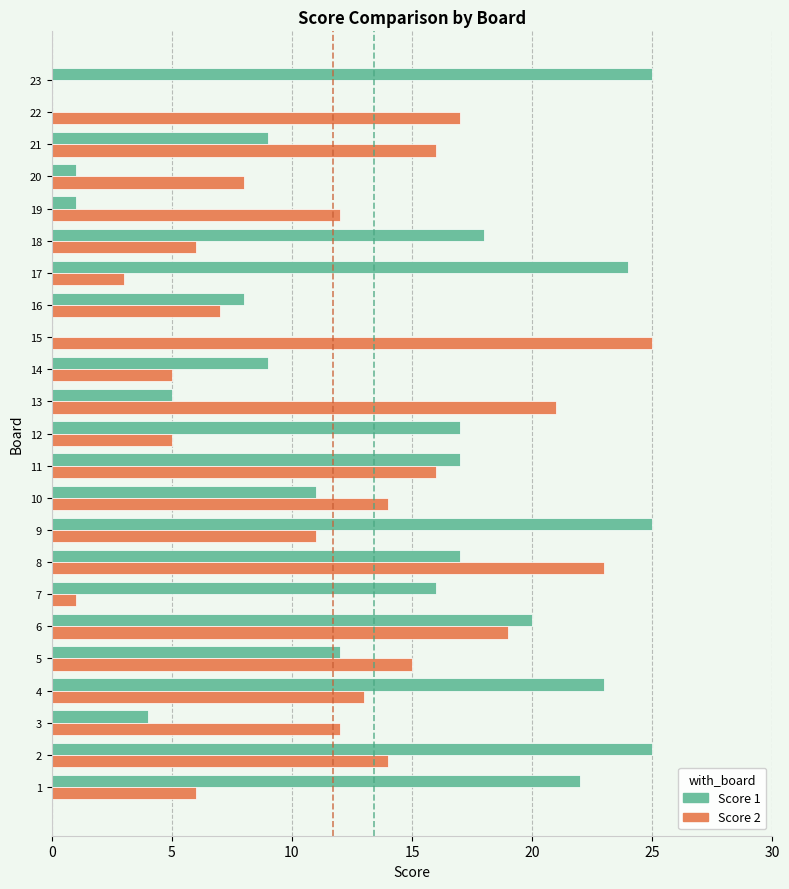

Which series has the largest total across all categories?

Score 1